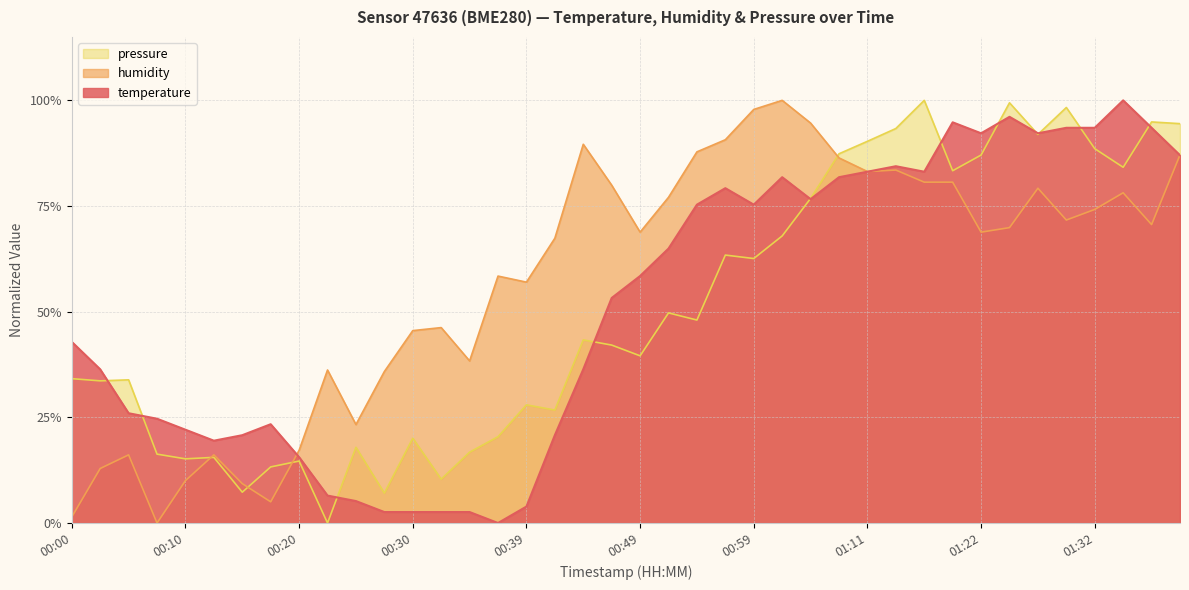

What is the total value across all series at 01:29?

2.6